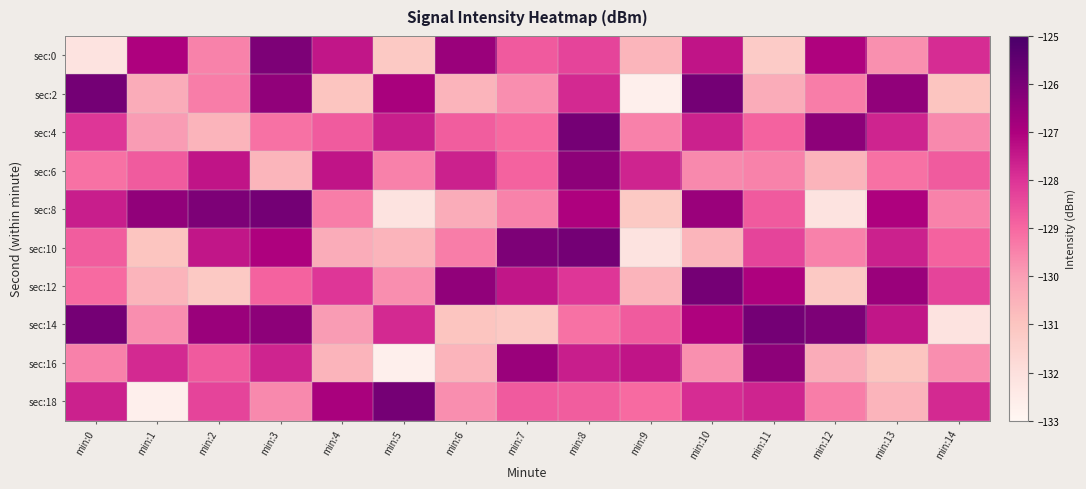

Reading left to right, extract all data points from this chart.

sec:0: min:0=-132.1	min:1=-127.0	min:2=-129.5	min:3=-126.1	min:4=-127.4	min:5=-131.1	min:6=-126.6	min:7=-128.7	min:8=-128.3	min:9=-130.6	min:10=-127.4	min:11=-131.2	min:12=-127.1	min:13=-129.7	min:14=-127.9
sec:2: min:0=-125.9	min:1=-130.4	min:2=-129.4	min:3=-126.4	min:4=-131.0	min:5=-126.9	min:6=-130.5	min:7=-129.7	min:8=-127.8	min:9=-132.7	min:10=-125.9	min:11=-130.4	min:12=-129.4	min:13=-126.4	min:14=-131.0
sec:4: min:0=-128.1	min:1=-129.9	min:2=-130.5	min:3=-129.2	min:4=-128.8	min:5=-127.6	min:6=-128.8	min:7=-129.0	min:8=-125.9	min:9=-129.5	min:10=-127.6	min:11=-128.9	min:12=-126.4	min:13=-127.7	min:14=-129.6
sec:6: min:0=-129.2	min:1=-128.8	min:2=-127.4	min:3=-130.6	min:4=-127.4	min:5=-129.5	min:6=-127.6	min:7=-128.9	min:8=-126.4	min:9=-127.7	min:10=-129.6	min:11=-129.5	min:12=-130.5	min:13=-129.2	min:14=-128.8
sec:8: min:0=-127.6	min:1=-126.4	min:2=-126.1	min:3=-125.9	min:4=-129.4	min:5=-132.1	min:6=-130.4	min:7=-129.5	min:8=-127.0	min:9=-131.1	min:10=-126.6	min:11=-128.7	min:12=-132.1	min:13=-127.0	min:14=-129.5
sec:10: min:0=-128.8	min:1=-131.0	min:2=-127.4	min:3=-127.0	min:4=-130.4	min:5=-130.5	min:6=-129.4	min:7=-126.1	min:8=-125.9	min:9=-132.1	min:10=-130.6	min:11=-128.3	min:12=-129.5	min:13=-127.6	min:14=-128.9
sec:12: min:0=-129.0	min:1=-130.5	min:2=-131.1	min:3=-128.9	min:4=-128.1	min:5=-129.7	min:6=-126.4	min:7=-127.4	min:8=-128.1	min:9=-130.5	min:10=-125.9	min:11=-127.0	min:12=-131.1	min:13=-126.6	min:14=-128.3
sec:14: min:0=-125.9	min:1=-129.7	min:2=-126.6	min:3=-126.4	min:4=-129.9	min:5=-127.8	min:6=-131.0	min:7=-131.1	min:8=-129.2	min:9=-128.8	min:10=-127.1	min:11=-125.9	min:12=-126.1	min:13=-127.4	min:14=-132.1
sec:16: min:0=-129.5	min:1=-127.8	min:2=-128.7	min:3=-127.7	min:4=-130.5	min:5=-132.7	min:6=-130.5	min:7=-126.6	min:8=-127.6	min:9=-127.4	min:10=-129.7	min:11=-126.4	min:12=-130.4	min:13=-131.0	min:14=-129.7
sec:18: min:0=-127.6	min:1=-132.7	min:2=-128.3	min:3=-129.6	min:4=-126.9	min:5=-125.9	min:6=-129.7	min:7=-128.7	min:8=-128.8	min:9=-129.0	min:10=-127.9	min:11=-127.7	min:12=-129.4	min:13=-130.5	min:14=-127.8